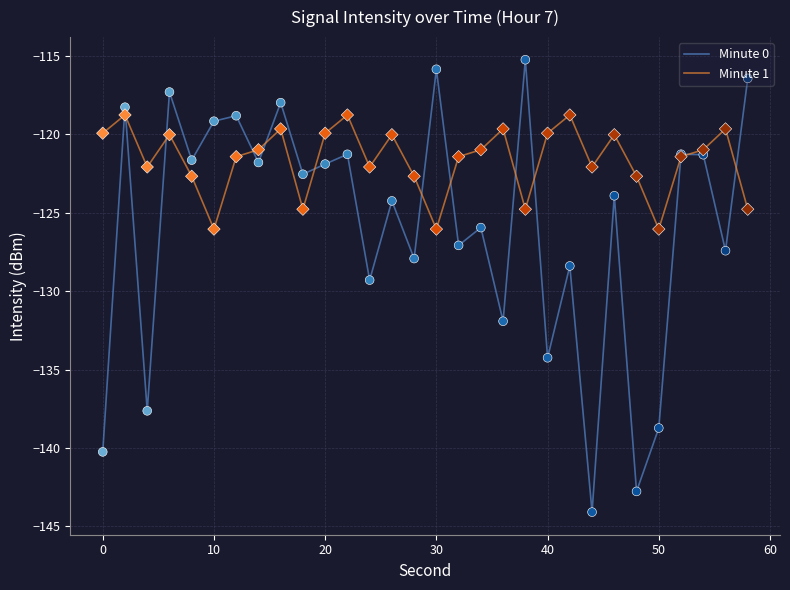

Which series has the largest total across all categories?

Minute 1